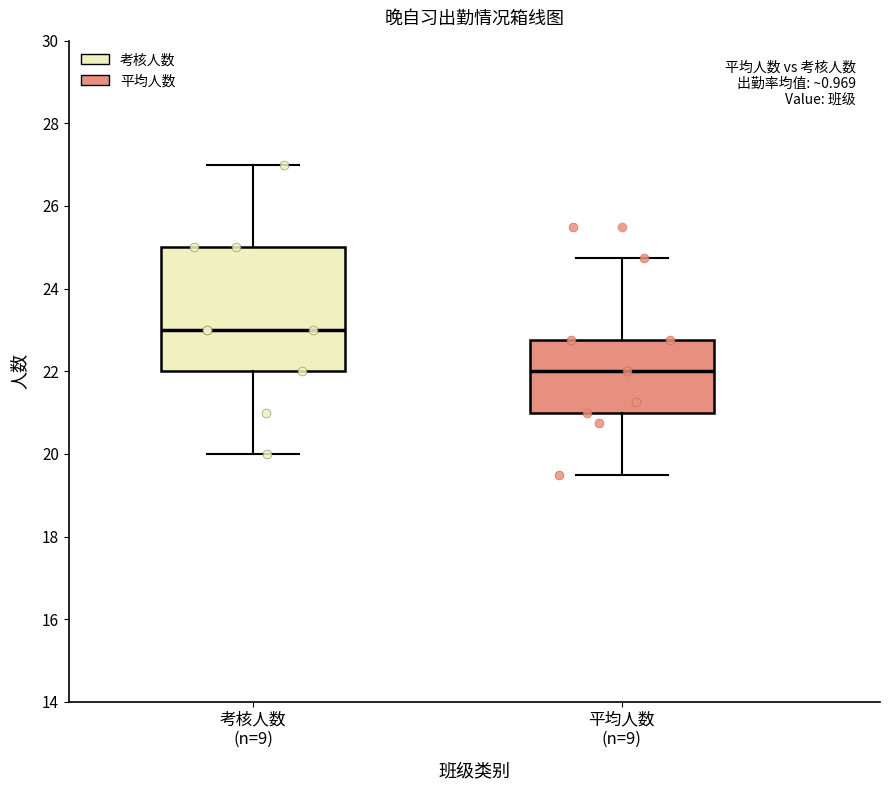

Which box's median line is the highest?

考核人数 (n=9)